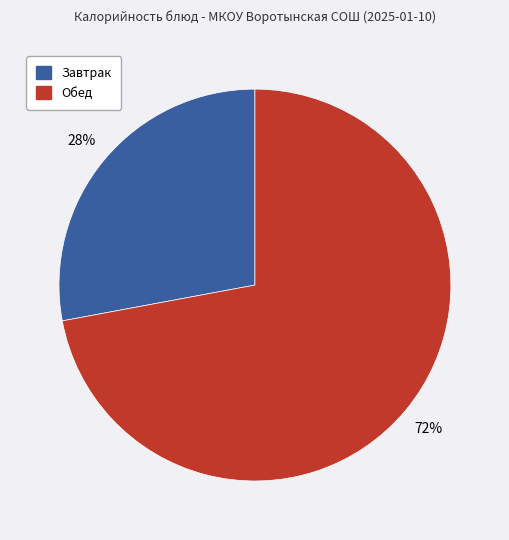

To the nearest percent, what is the average slice percentage?

50%